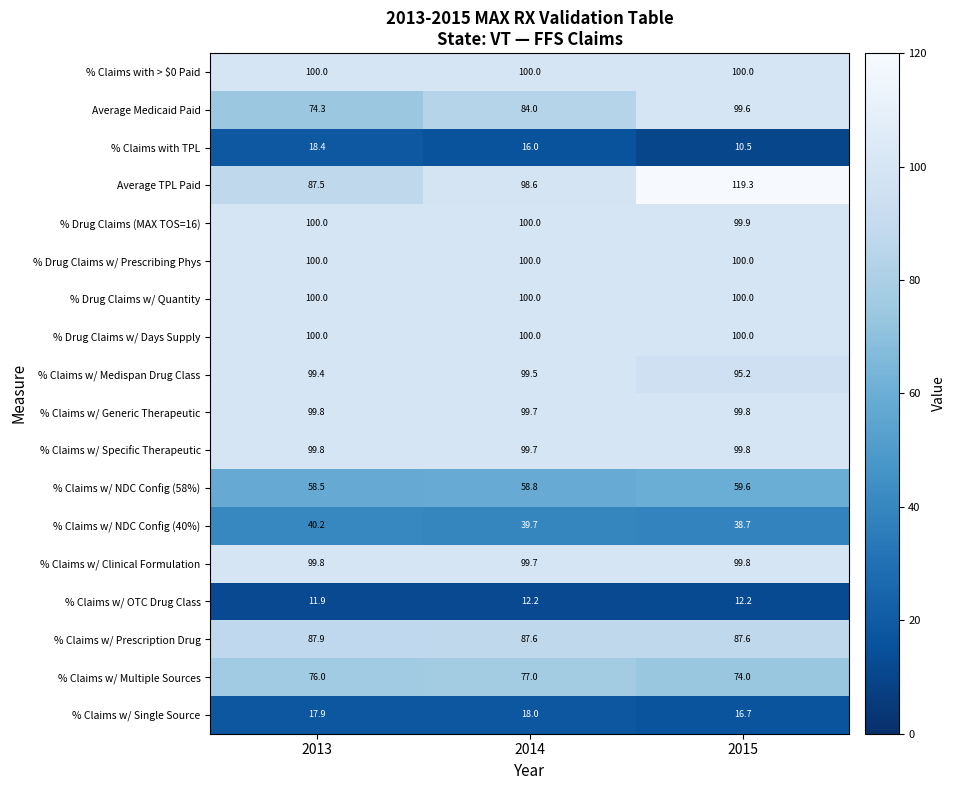

What is the sum of the % Claims w/ Generic Therapeutic values at 2015 and 2014?

199.5